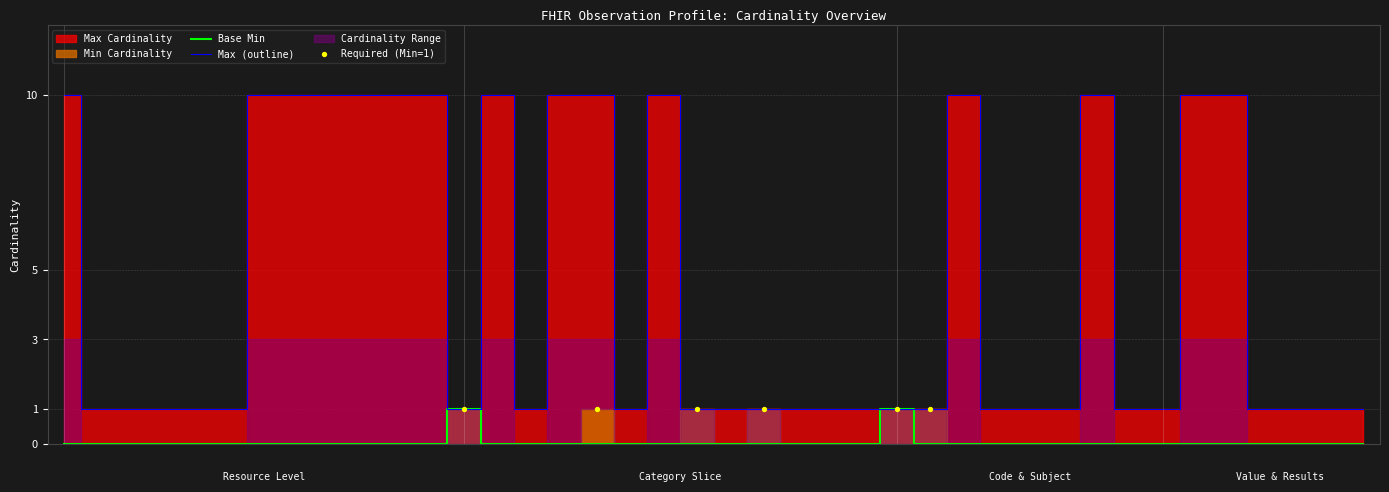

Which series reaches the minimum Y coordinate?

Base Min